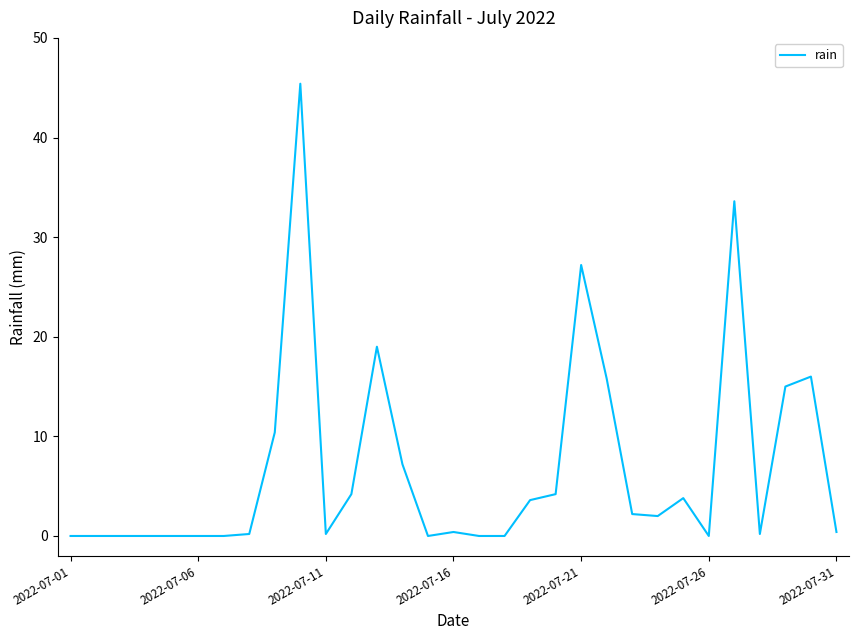

What is the greatest value displayed?

45.4